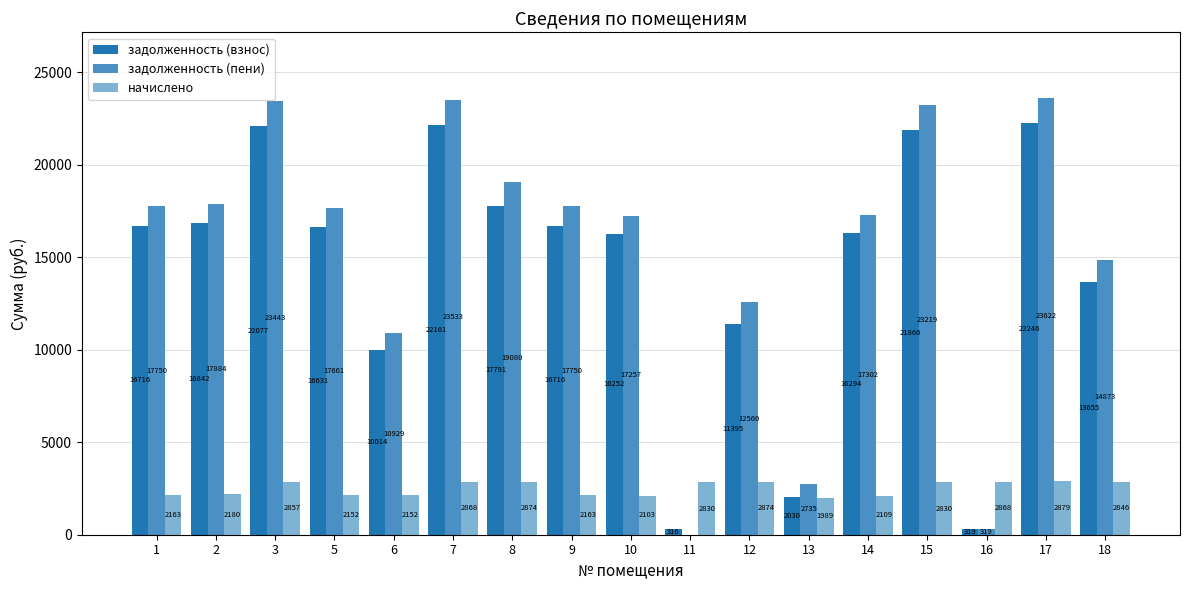

How many data points in задолженность (пени) are above 17660?

9